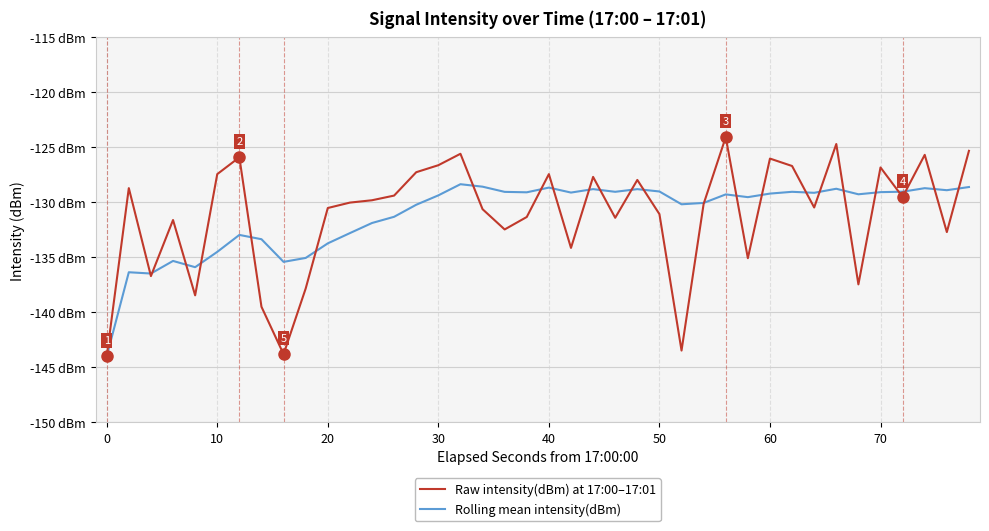

Does the chart display data point markers on the line(s)?

No